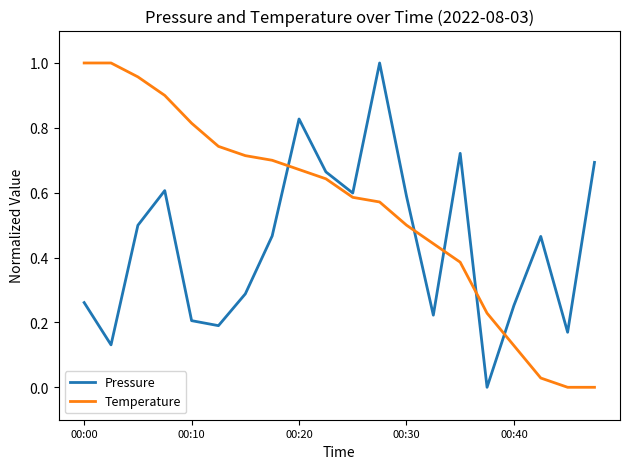

List the series in order of their overall mean, lowest first.

Pressure, Temperature